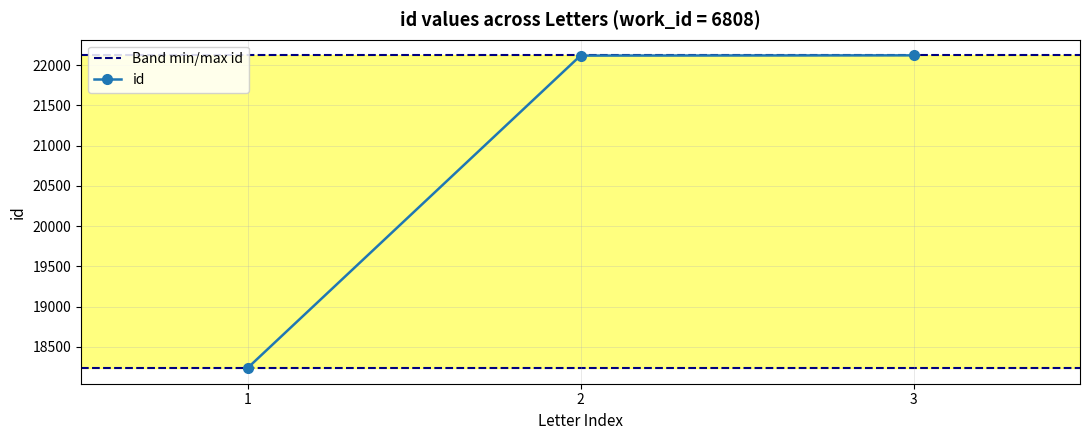

What is the value of the id point at the 3rd from the left?

22120